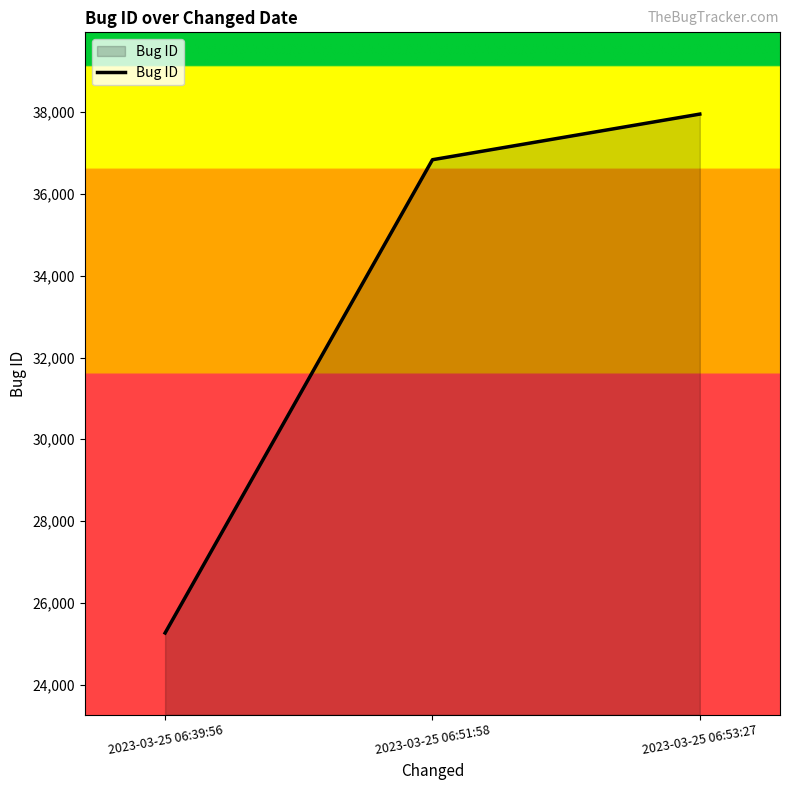

Reading right to left, what are all the values shown in this chart?

2023-03-25 06:53:27=37954	2023-03-25 06:51:58=36838	2023-03-25 06:39:56=25262